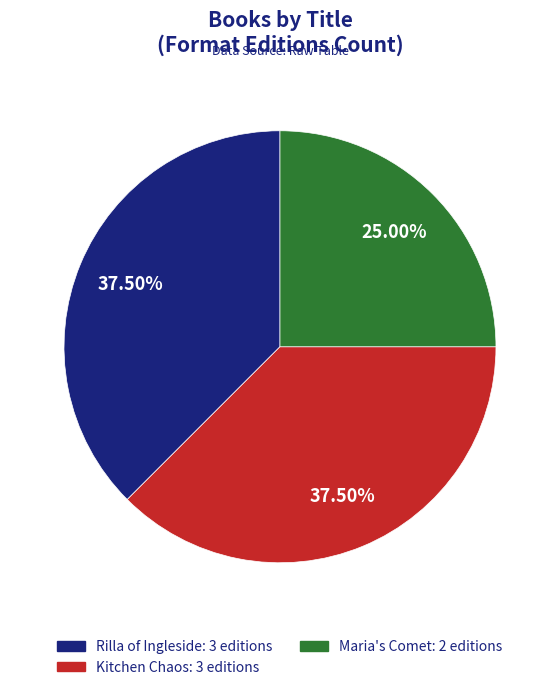

What is the ratio of the value at Rilla of Ingleside to the value at Maria's Comet?

1.5